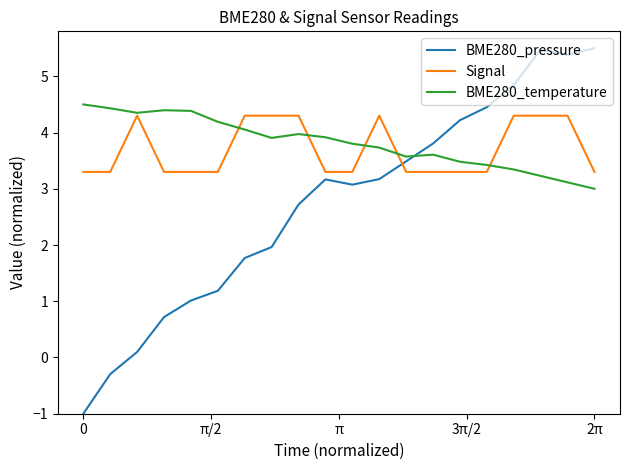

Which series has the widest spread of values?

BME280_pressure